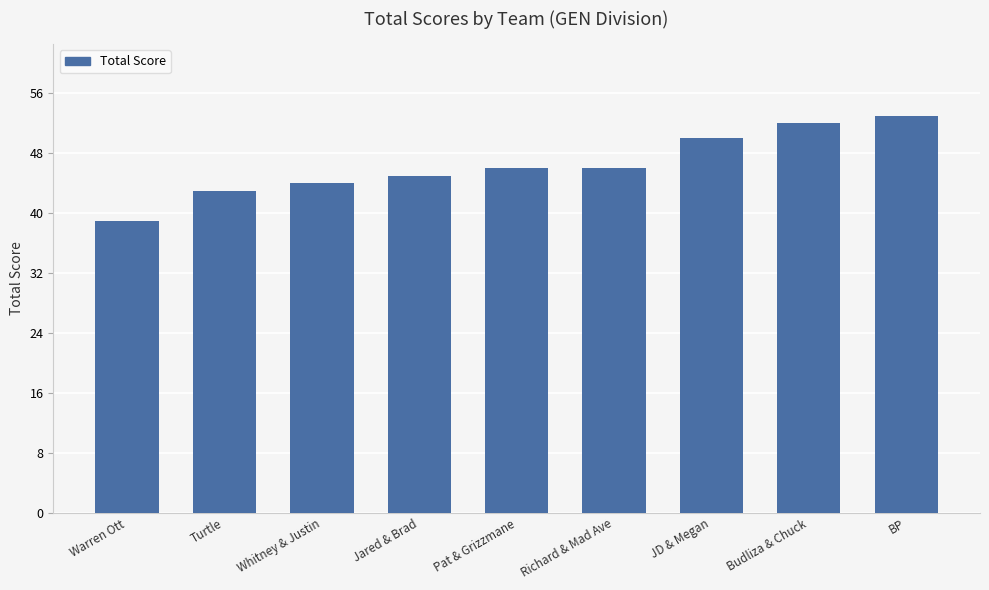

What is the value of the 8th bar from the left?

52